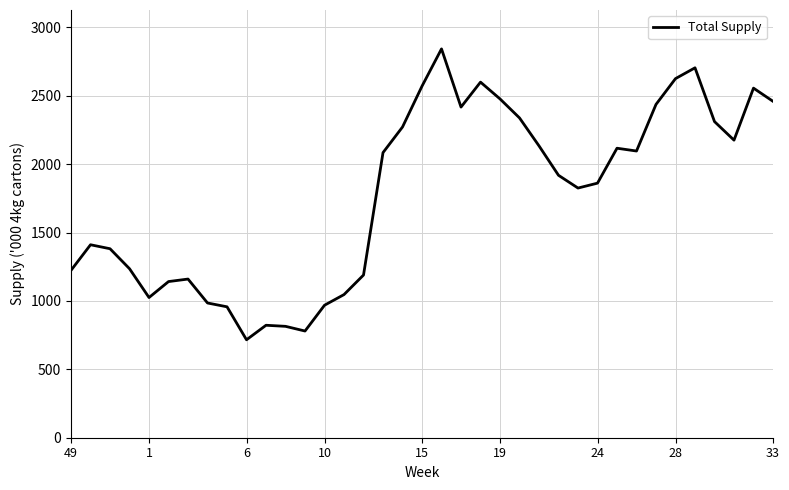

What is the greatest value displayed?

2842.9